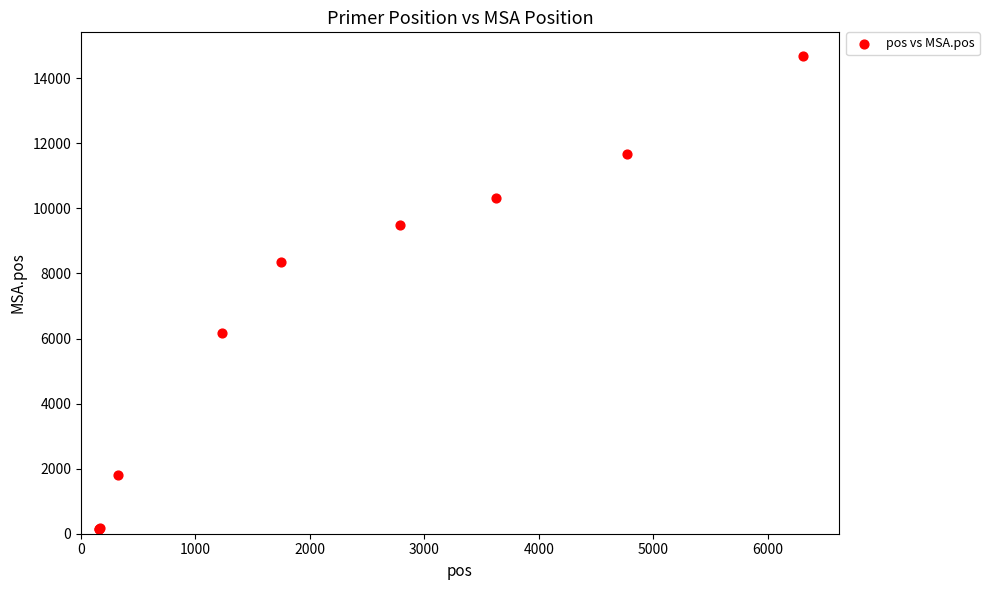

What Y value in the scatter plot is closest to 7422?

8351